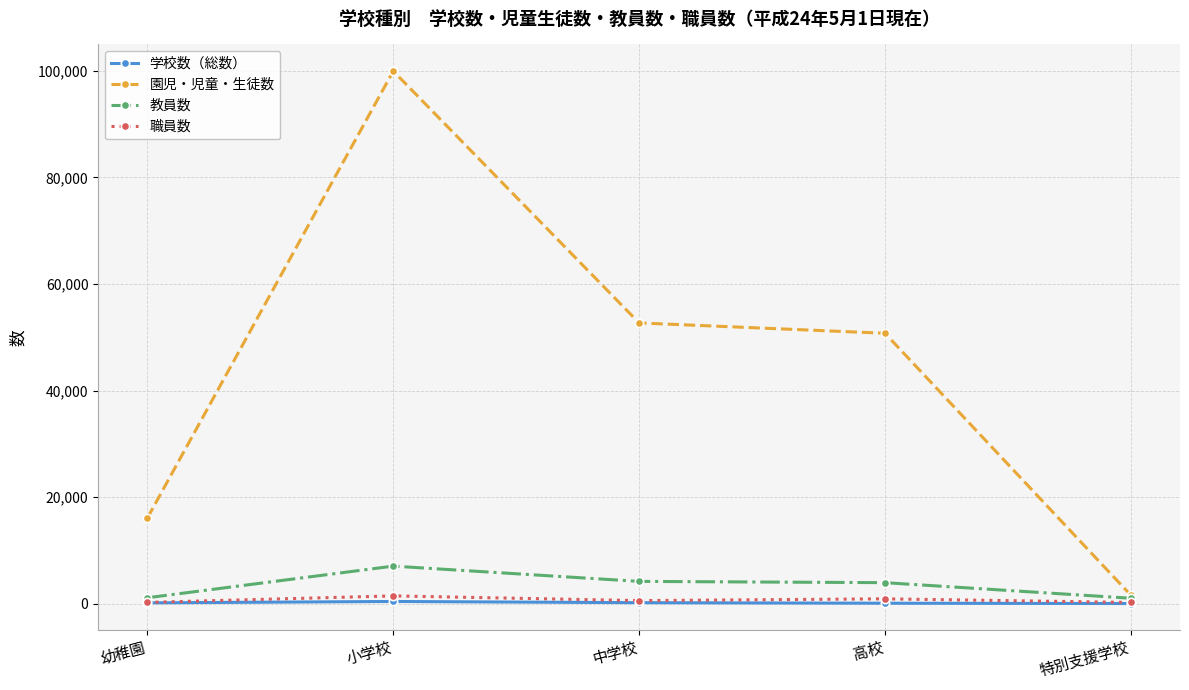

What is the lowest value of the 教員数 series?

1014